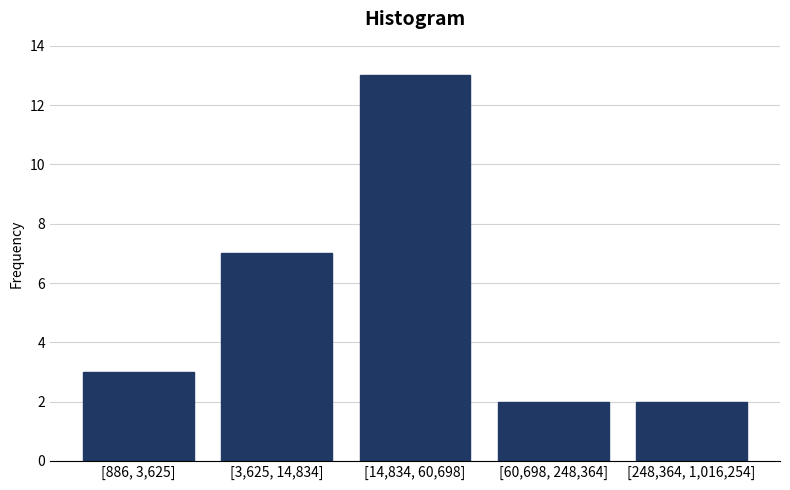

Reading left to right, extract all data points from this chart.

[886, 3,625]=3	[3,625, 14,834]=7	[14,834, 60,698]=13	[60,698, 248,364]=2	[248,364, 1,016,254]=2